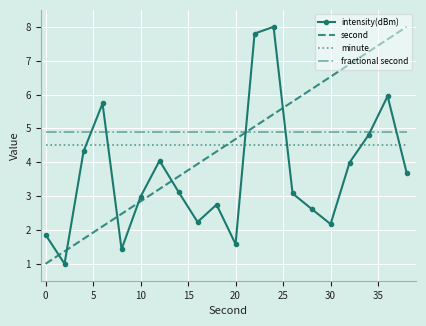

What is the highest value of the minute series?

4.5